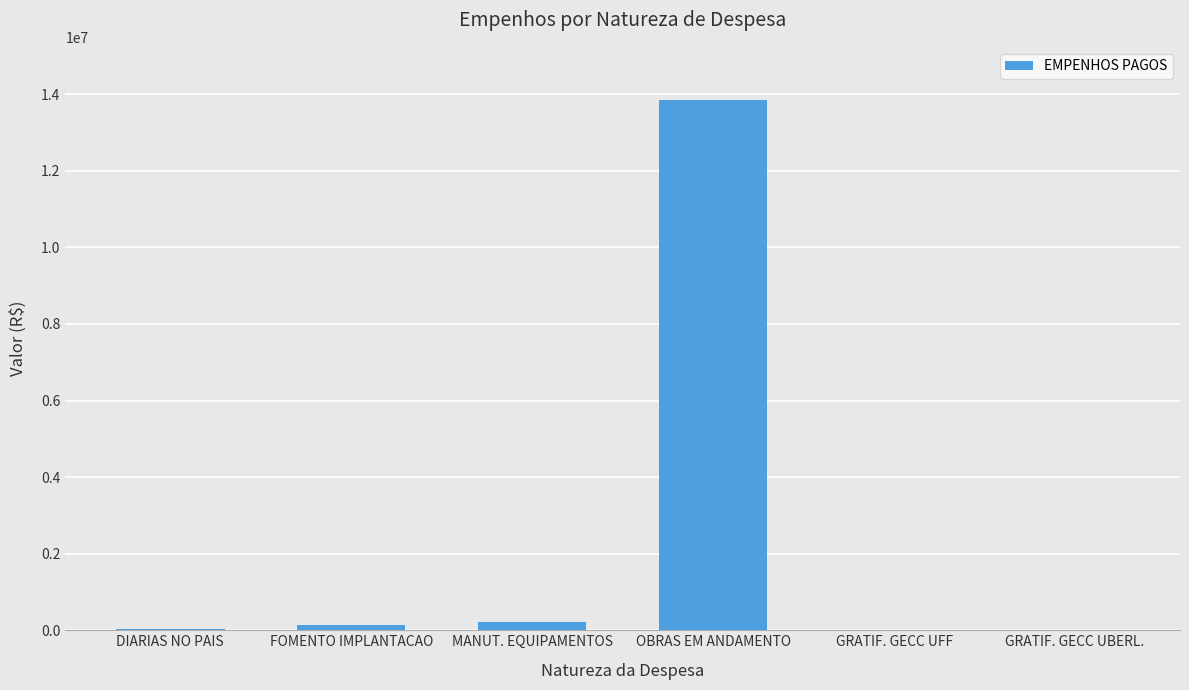

Is it true that the value at OBRAS EM ANDAMENTO is 23536102.6?

False